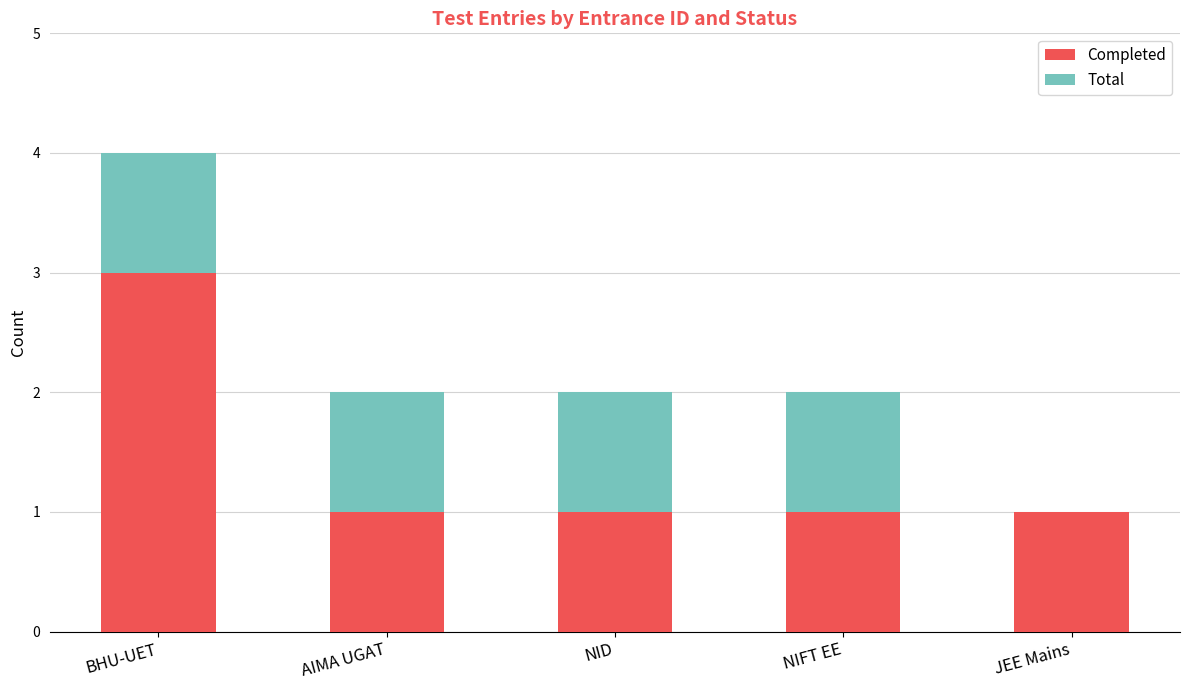

What is the sum of the Completed values at BHU-UET and JEE Mains?

4